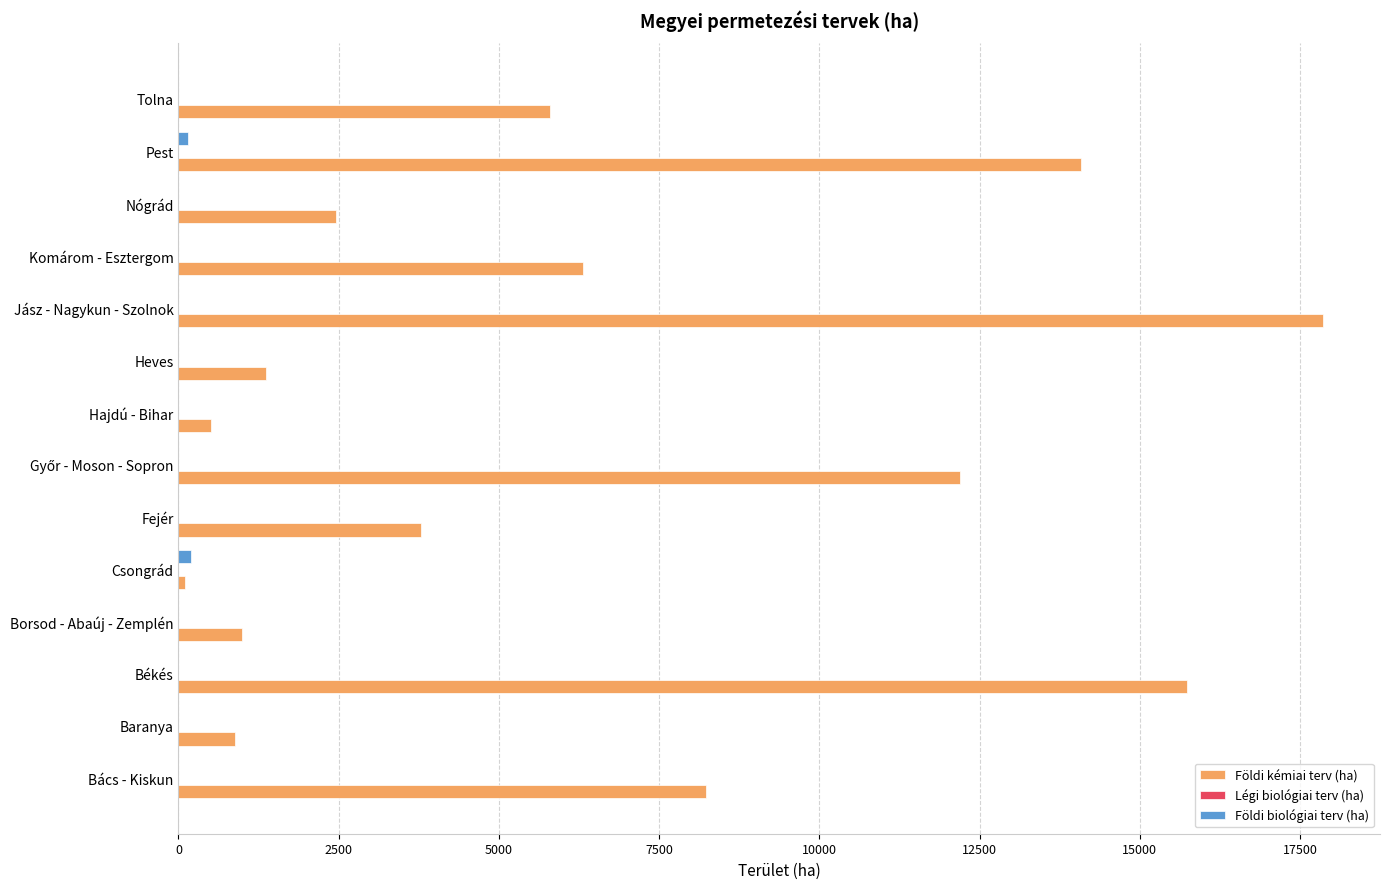

Which series has the largest total across all categories?

Földi kémiai terv (ha)